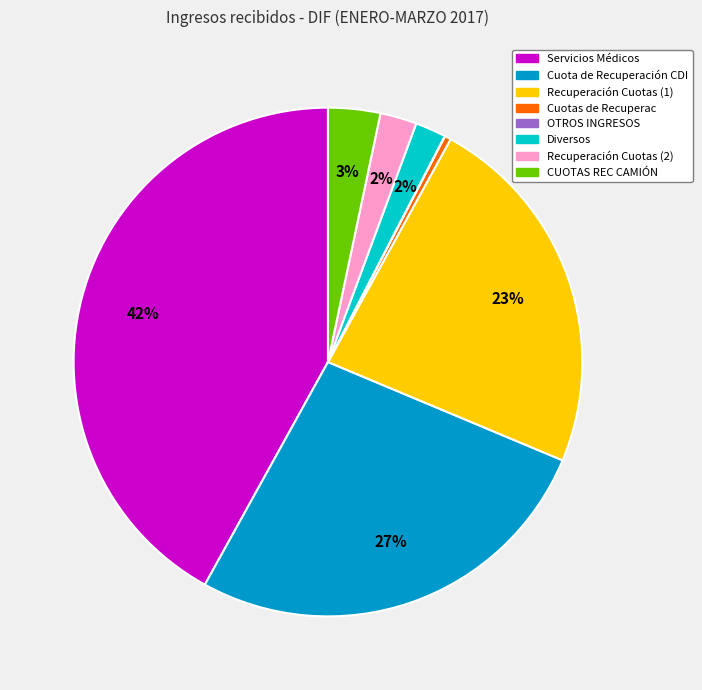

Between Recuperación Cuotas (1) and Cuotas de Recuperac, which is larger?

Recuperación Cuotas (1)